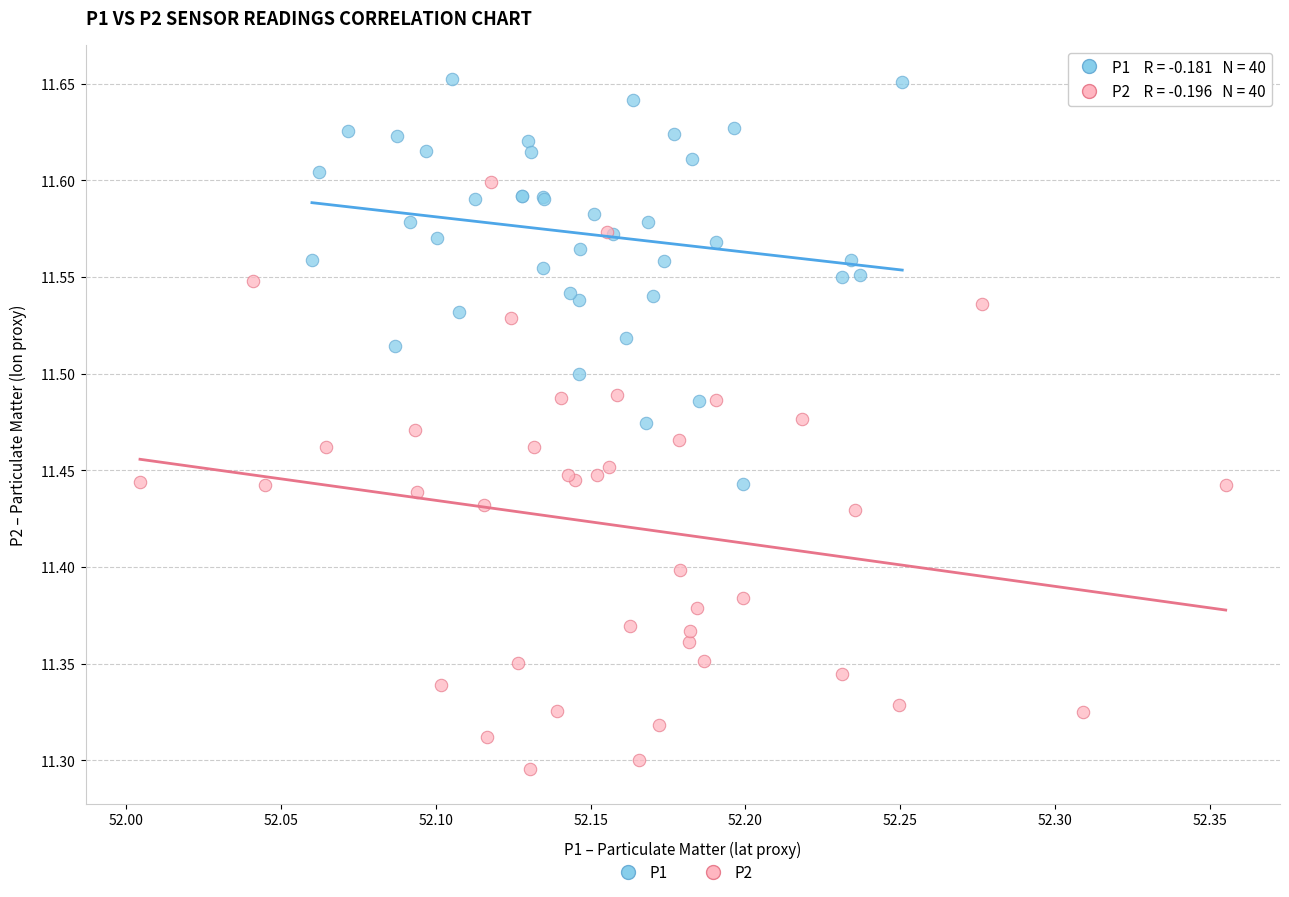

Which series reaches the minimum Y coordinate?

P2